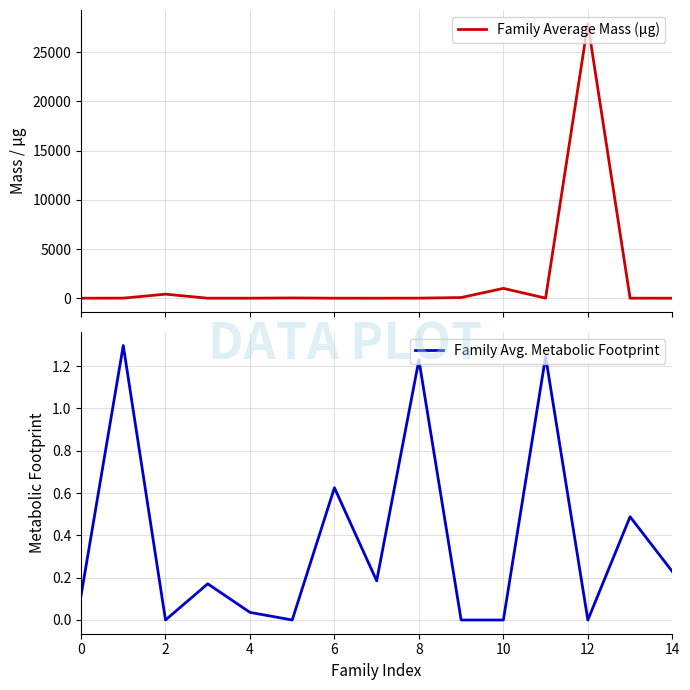

Count the number of data series in this chart.

2